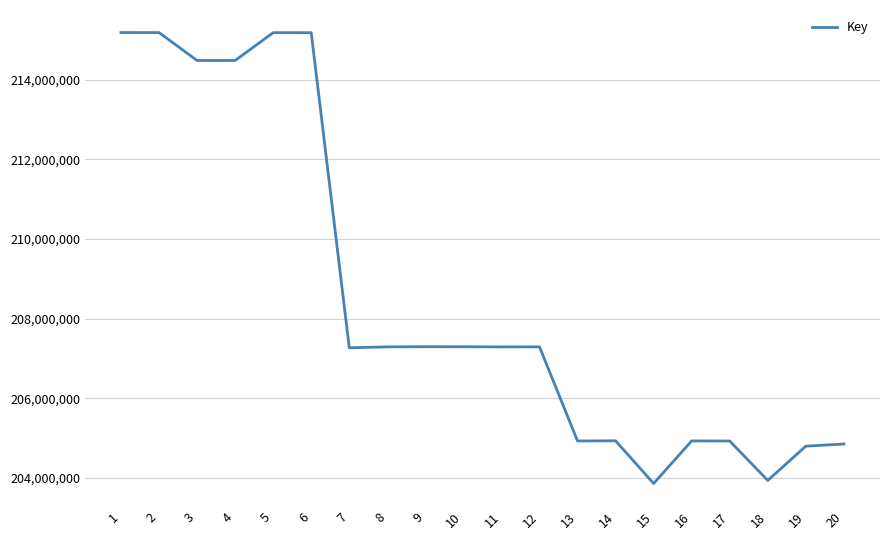

Approximately how many times larger is the value at 20 compared to 15?

1.0